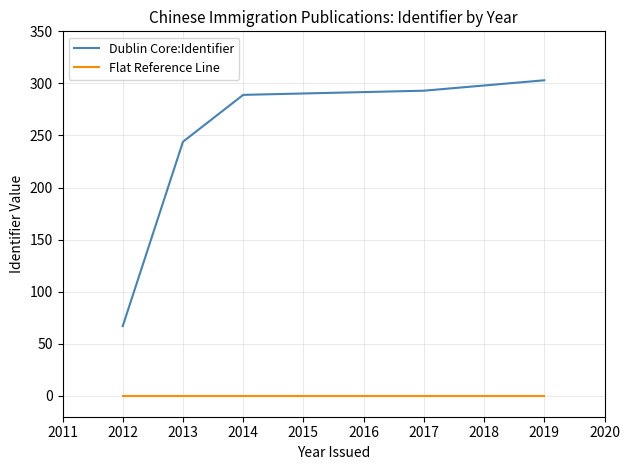

The value of Flat Reference Line at 2012 is 0. True or false?

True